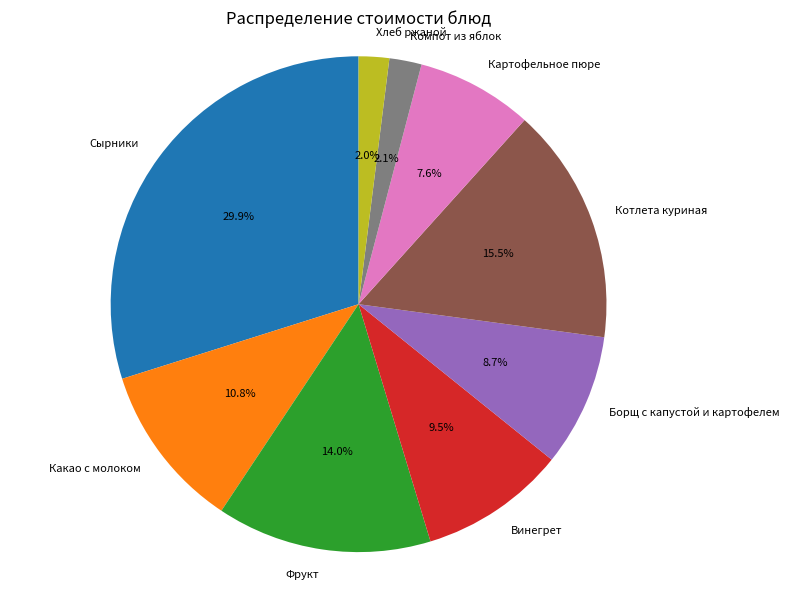

What is the largest slice in the pie chart?

Сырники